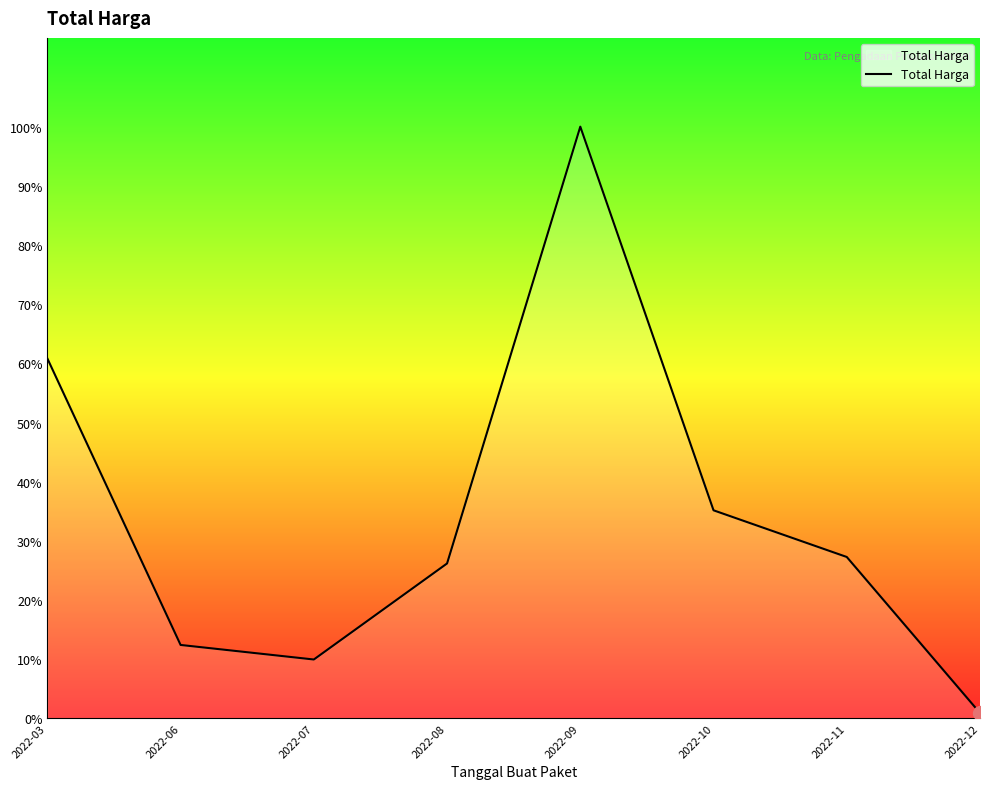

What is the smallest value displayed?

14750000